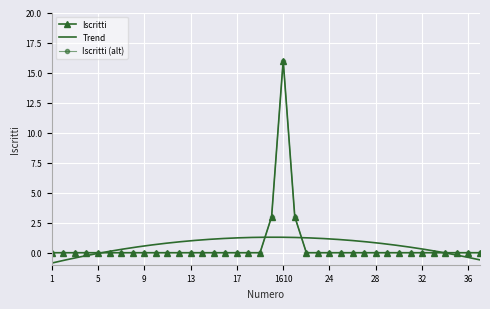

What position from the right is 19?

20